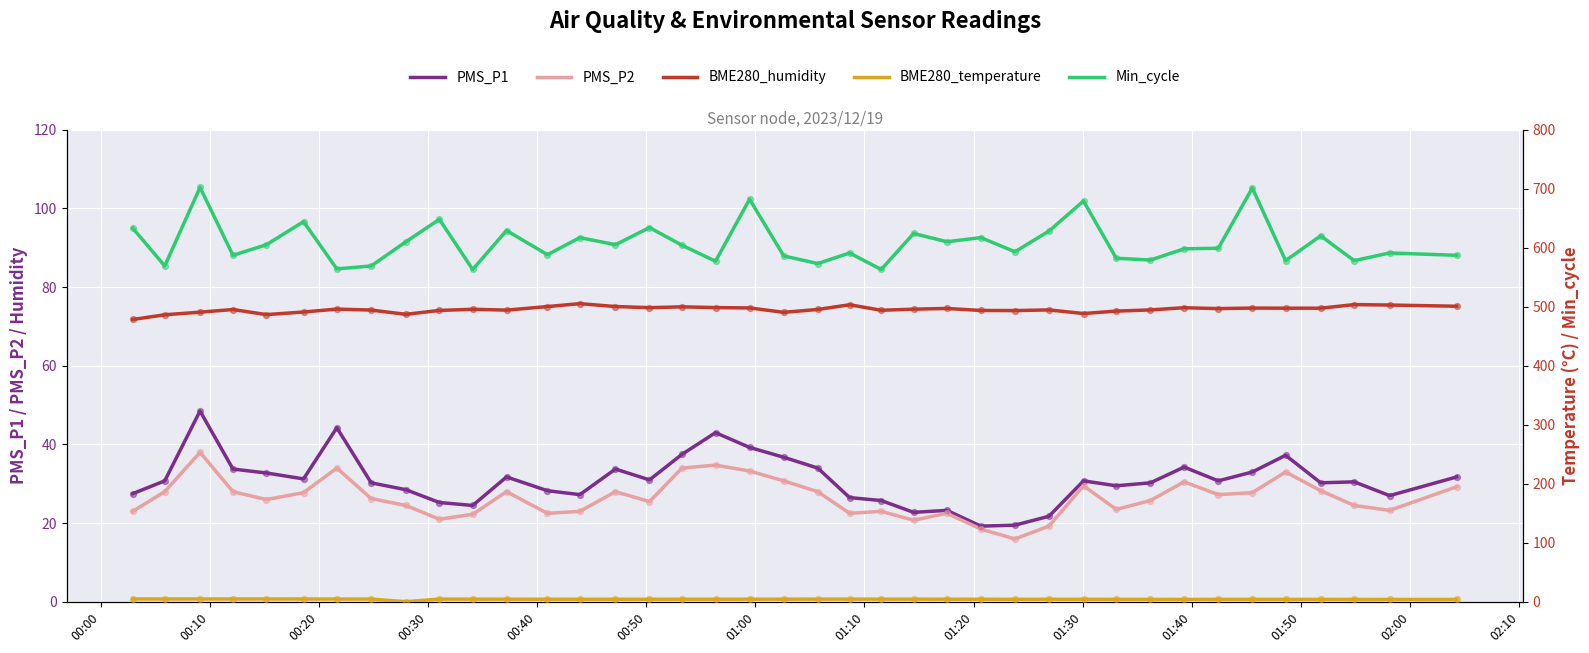

Which series has the largest Y range (max minus min)?

Min_cycle